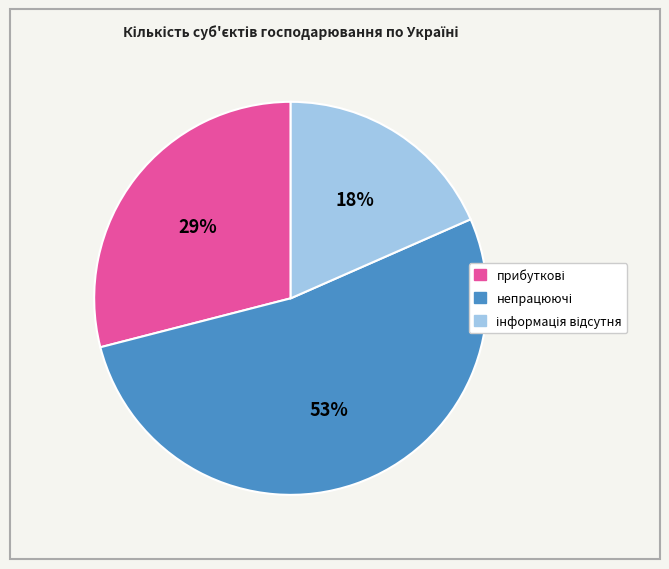

Is there a majority slice in this chart?

Yes